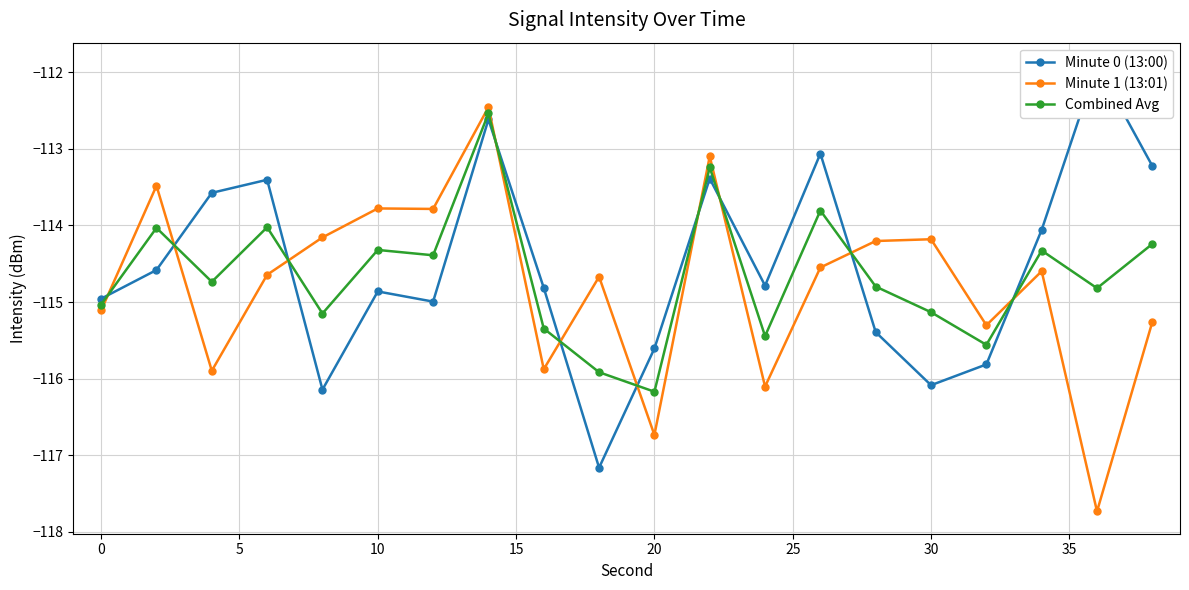

Does the chart display data point markers on the line(s)?

Yes